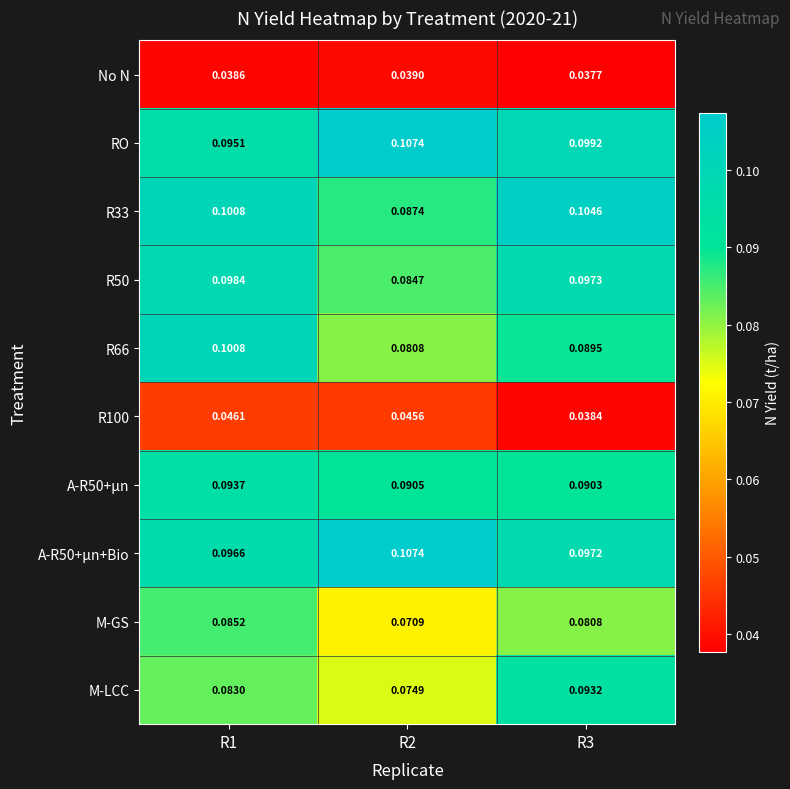

Which series has the largest total across all categories?

RO